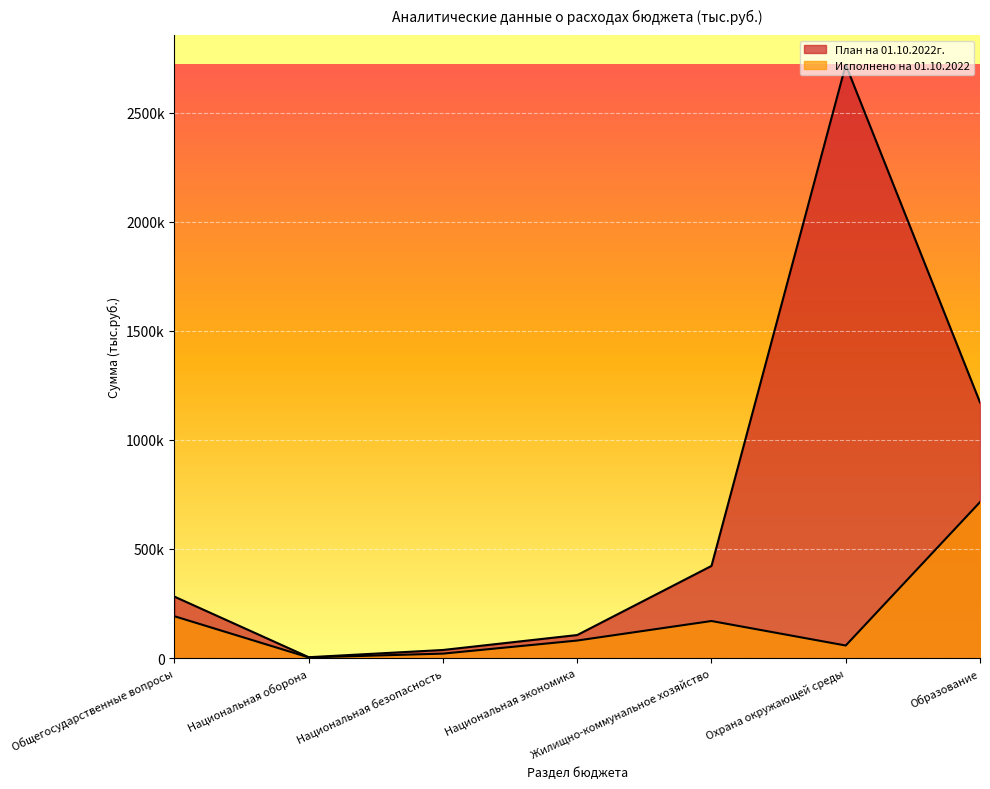

Reading left to right, what are all the values shown in this chart?

План на 01.10.2022г.: Общегосударственные вопросы=281518.4	Национальная оборона=3940.0	Национальная безопасность=37082.8	Национальная экономика=105628.5	Жилищно-коммунальное хозяйство=422418.1	Охрана окружающей среды=2719730.6	Образование=1171961.3
Исполнено на 01.10.2022: Общегосударственные вопросы=191733.2	Национальная оборона=2968.2	Национальная безопасность=20399.9	Национальная экономика=80408.6	Жилищно-коммунальное хозяйство=169885.0	Охрана окружающей среды=57573.7	Образование=714954.2